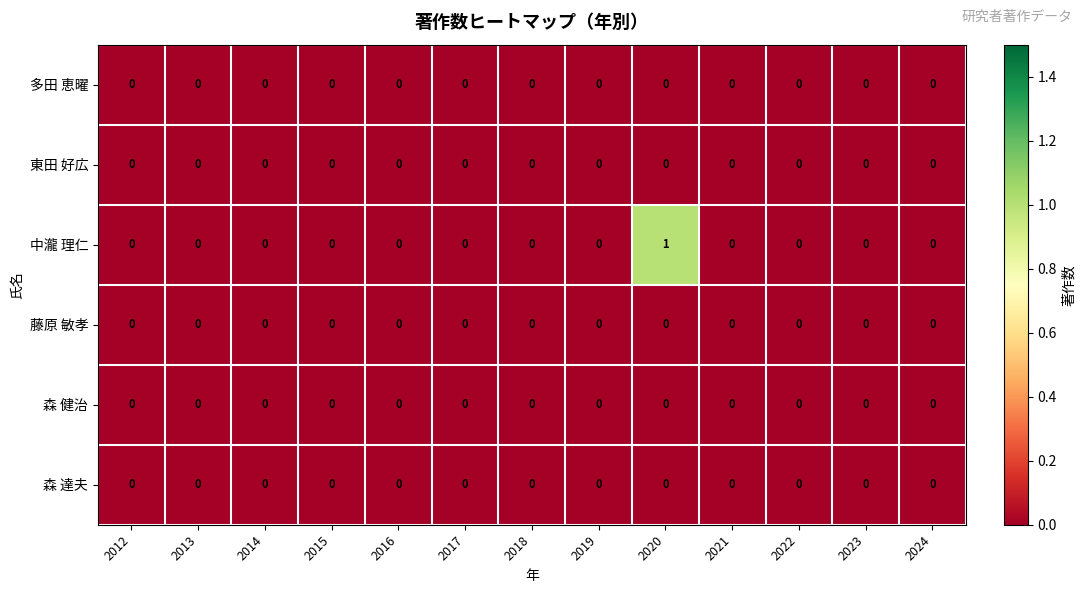

Which series has the largest total across all categories?

中瀧 理仁